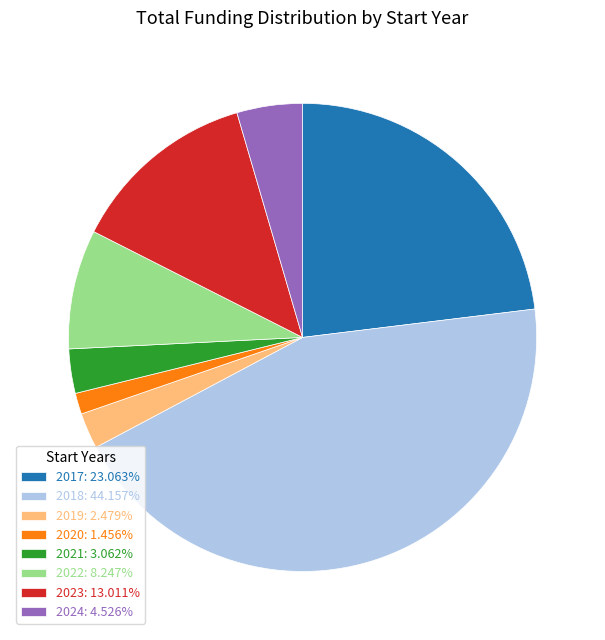

How many segments does this pie chart have?

8